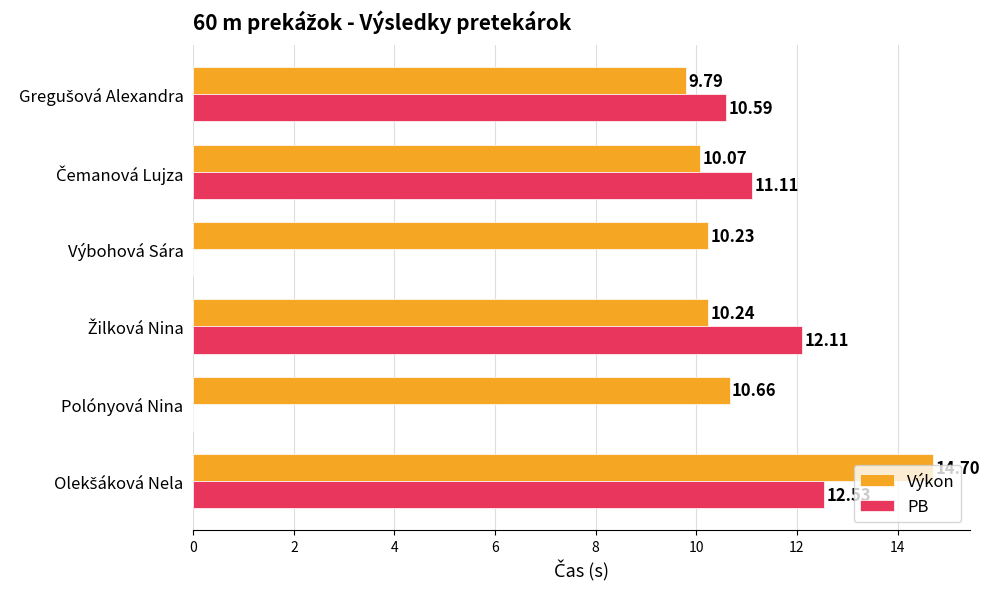

Which series changed the most between Výbohová Sára and Polónyová Nina?

Výkon